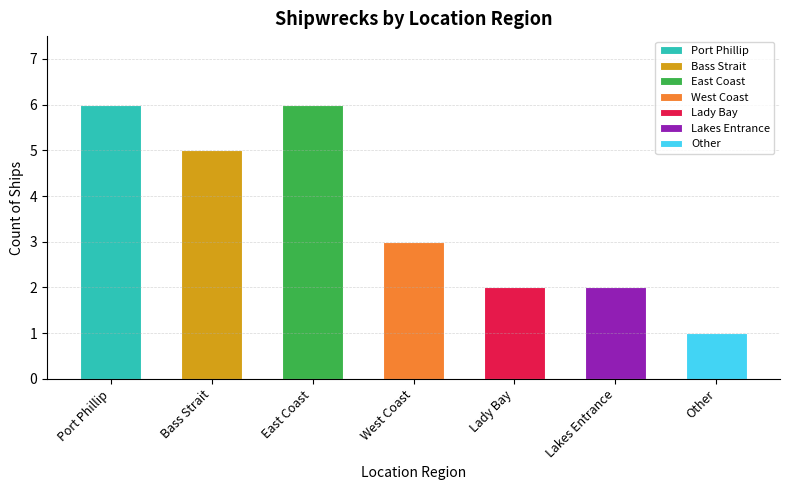

What is the change in value from West Coast to Lady Bay?

-1